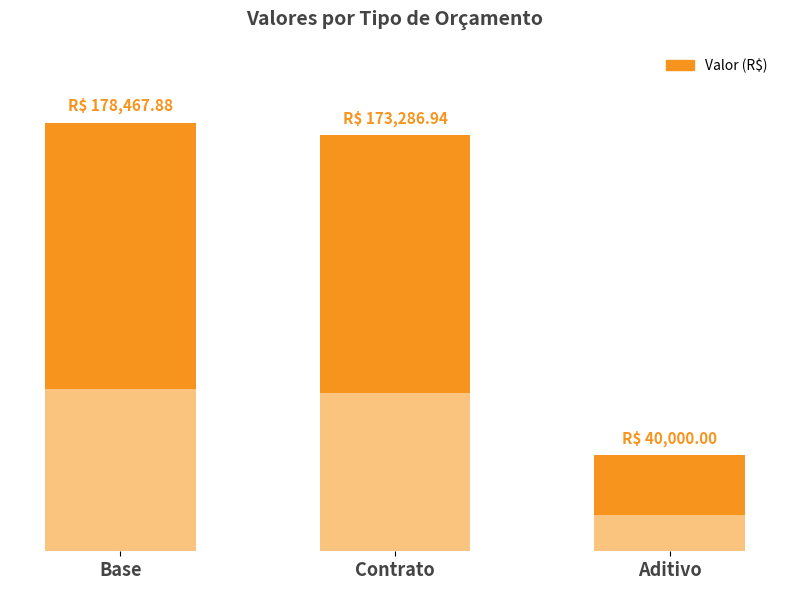

Is it true that the value at Contrato is 295167.5?

False